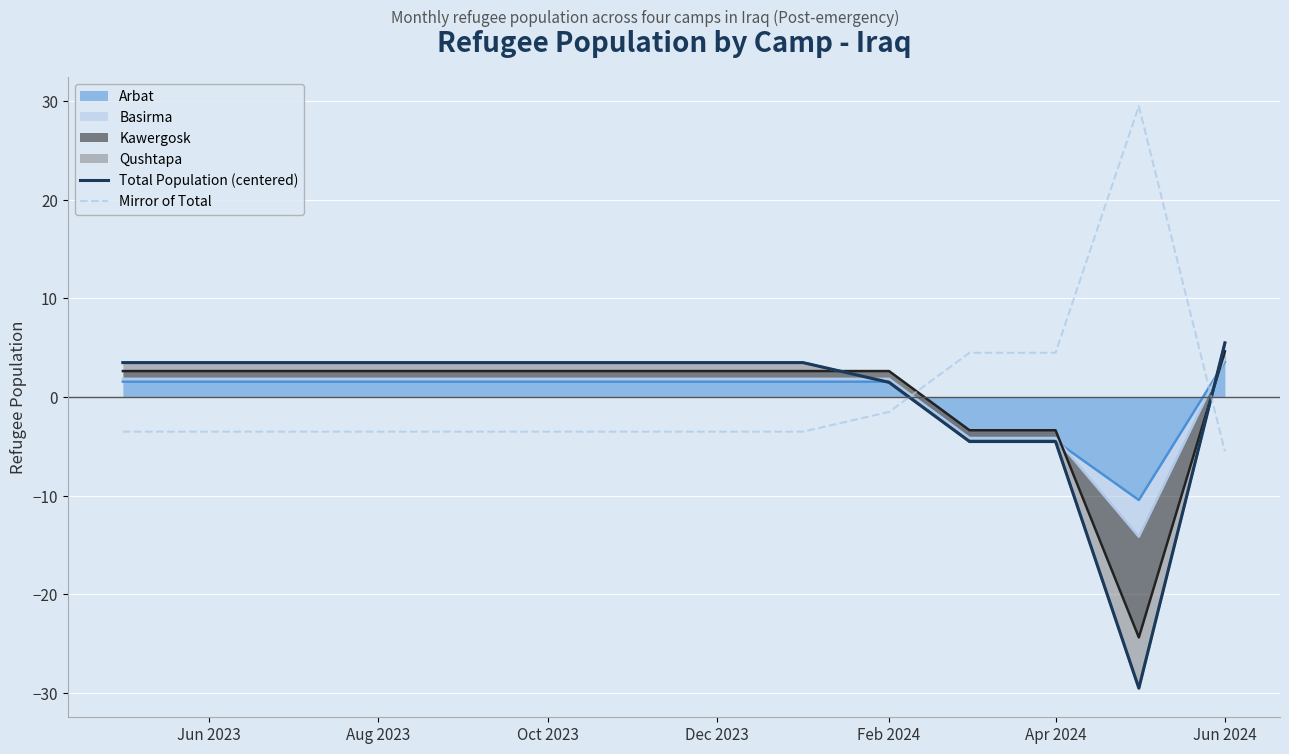

How many values in the Total Population (centered) series are below 3?

4